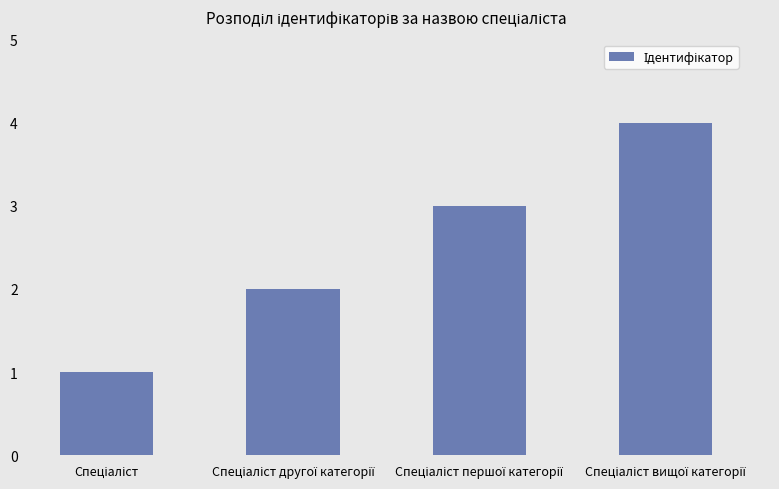

What is the sum of all values?

10